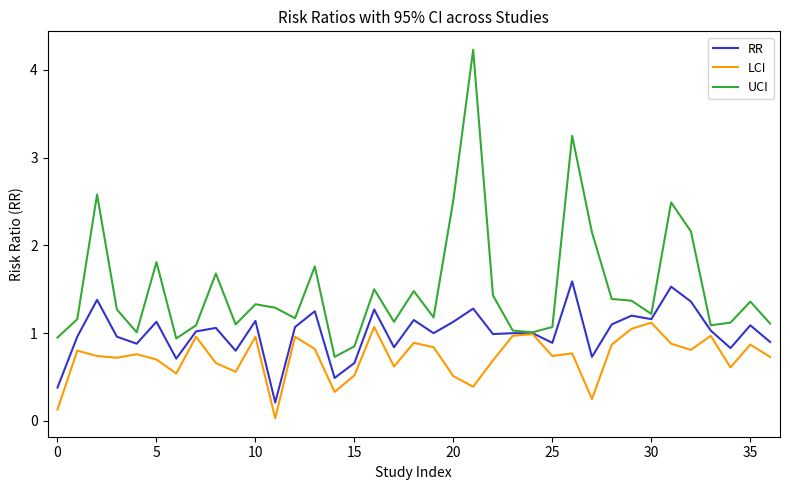

List the series in order of their peak value, highest first.

UCI, RR, LCI